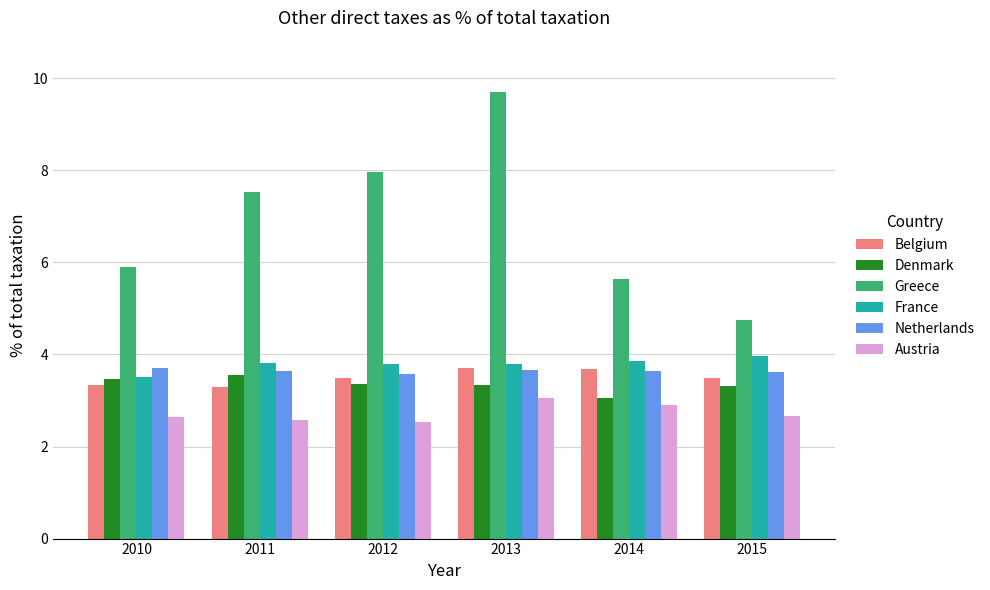

At which category does the chart reach its peak across all series?

2013